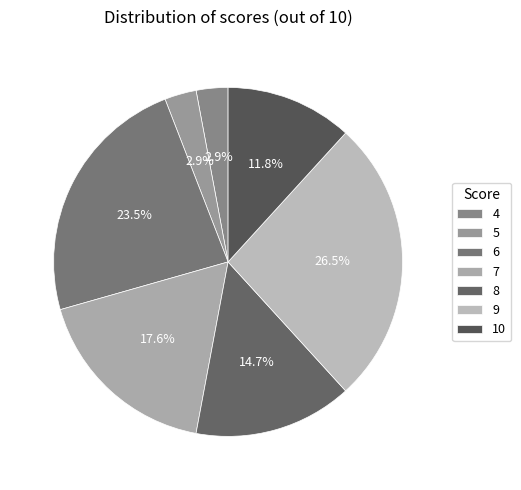

What is the smallest slice in the pie chart?

4